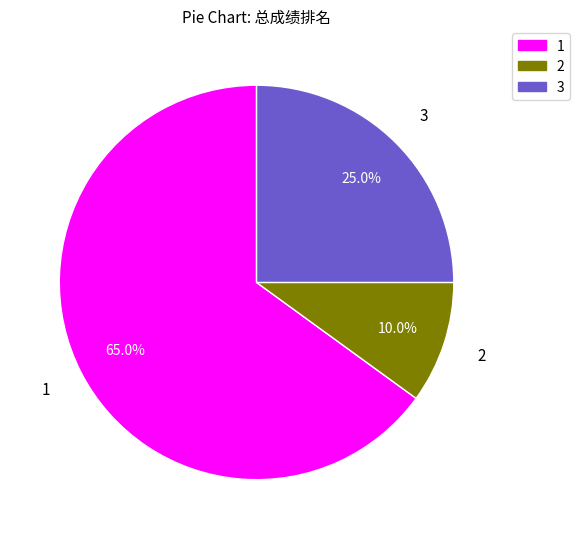

What is the ratio of the value at 3 to the value at 2?

2.5